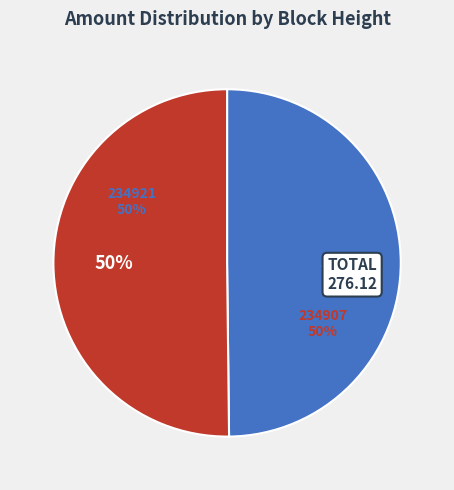

Which slice is the largest?

234907